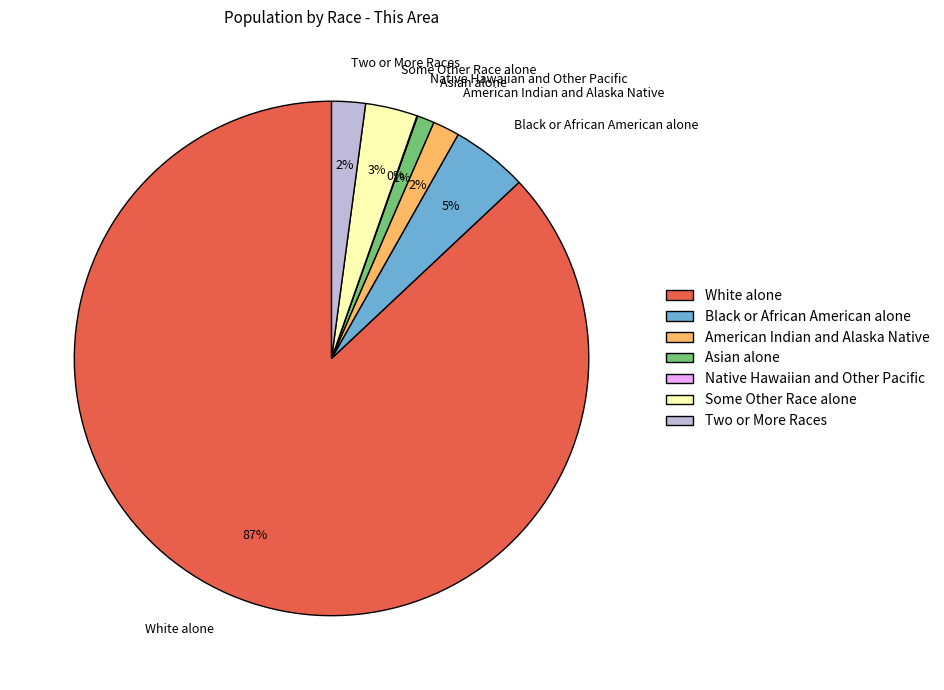

What is the ratio of the value at American Indian and Alaska Native to the value at Black or African American alone?

0.4